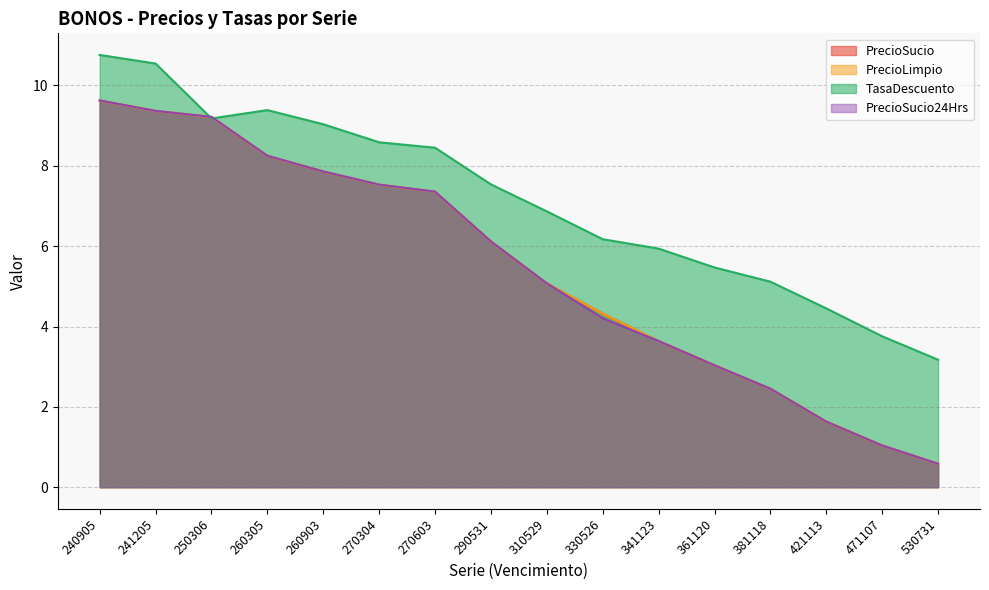

Is it true that TasaDescuento equals 5.9 at 341123?

True